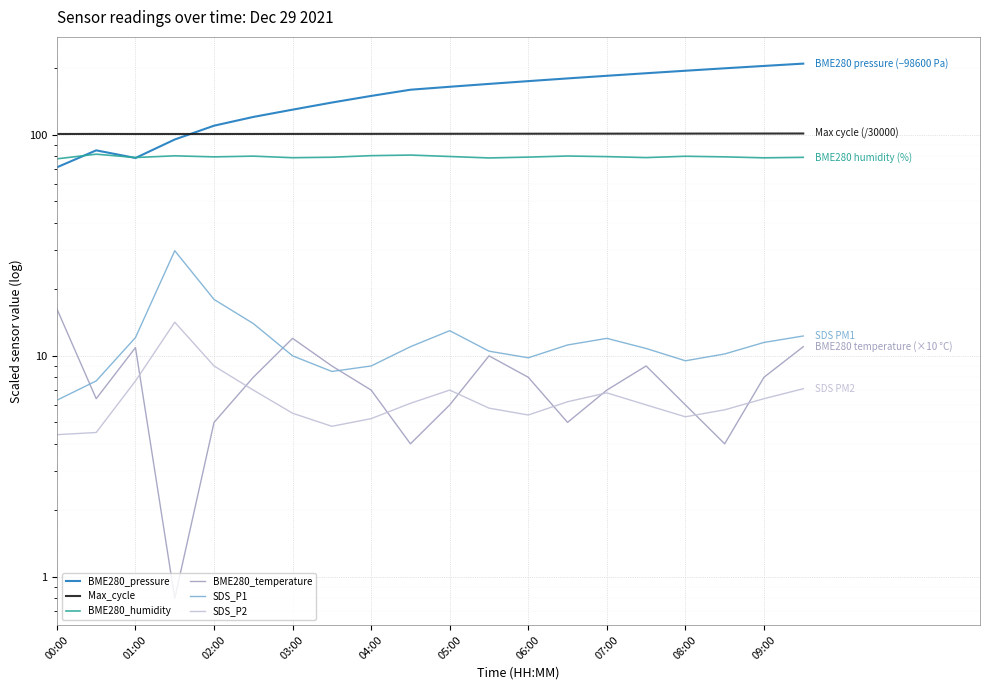

How many data points does each series have?

20